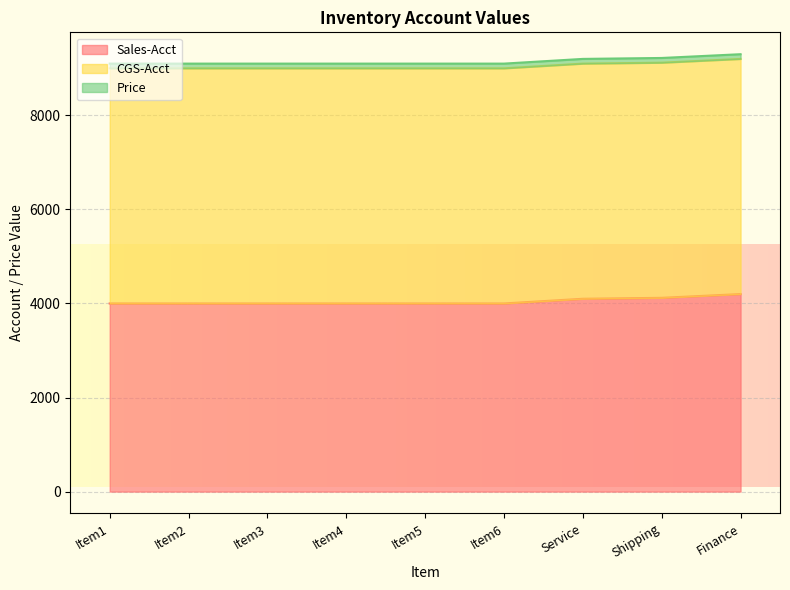

At Service, list the series in order from smallest to largest.

Price, Sales-Acct, CGS-Acct